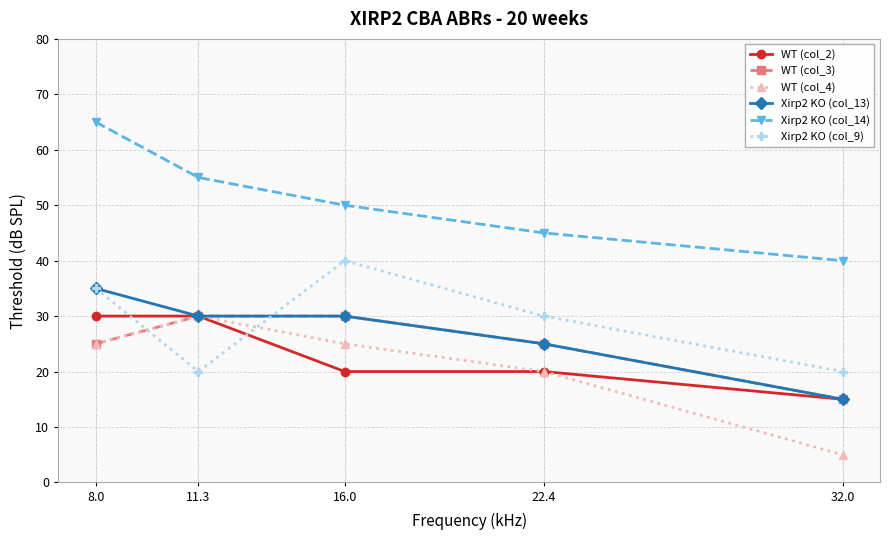

Reading right to left, list all the values displayed in this chart.

WT (col_2): 32.0=15	22.4=20	16.0=20	11.3=30	8.0=30
WT (col_3): 32.0=15	22.4=25	16.0=30	11.3=30	8.0=25
WT (col_4): 32.0=5	22.4=20	16.0=25	11.3=30	8.0=25
Xirp2 KO (col_13): 32.0=15	22.4=25	16.0=30	11.3=30	8.0=35
Xirp2 KO (col_14): 32.0=40	22.4=45	16.0=50	11.3=55	8.0=65
Xirp2 KO (col_9): 32.0=20	22.4=30	16.0=40	11.3=20	8.0=35